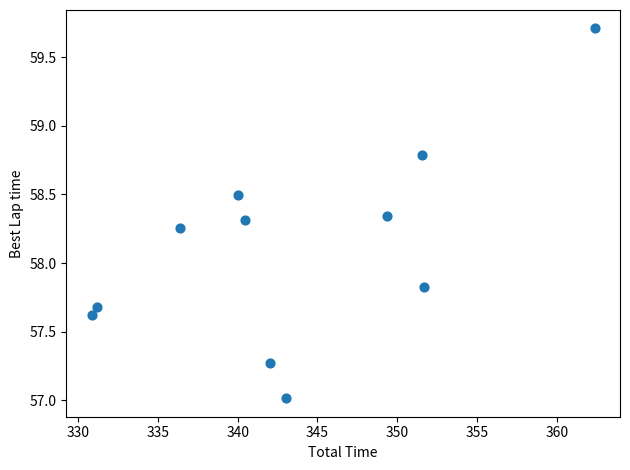

What Y value in the scatter plot is closest to 58?

57.8